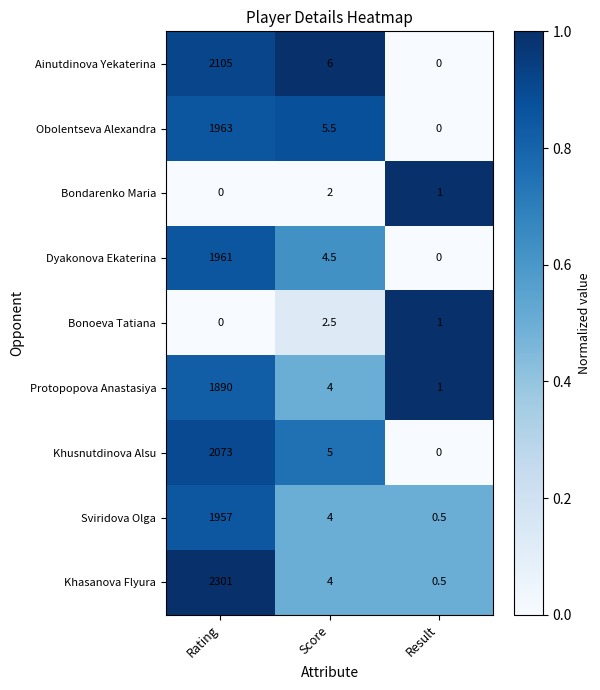

Which series has the largest range (max minus min)?

Khasanova Flyura